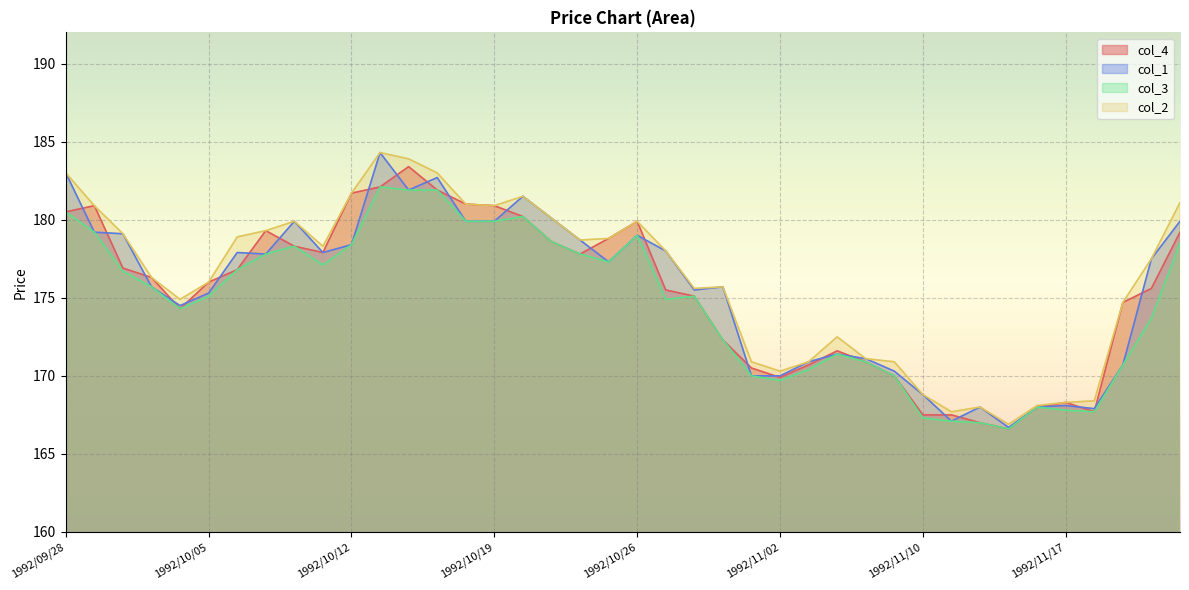

Which series has the largest range (max minus min)?

col_1